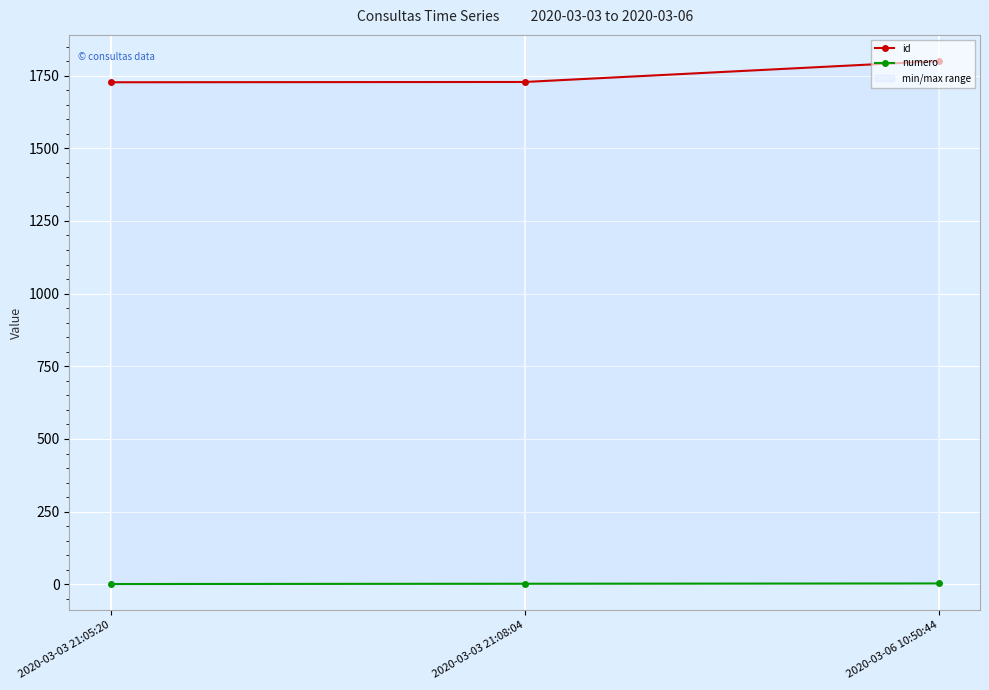

What is the difference between the highest and lowest values at 2020-03-06 10:50:44?

1797